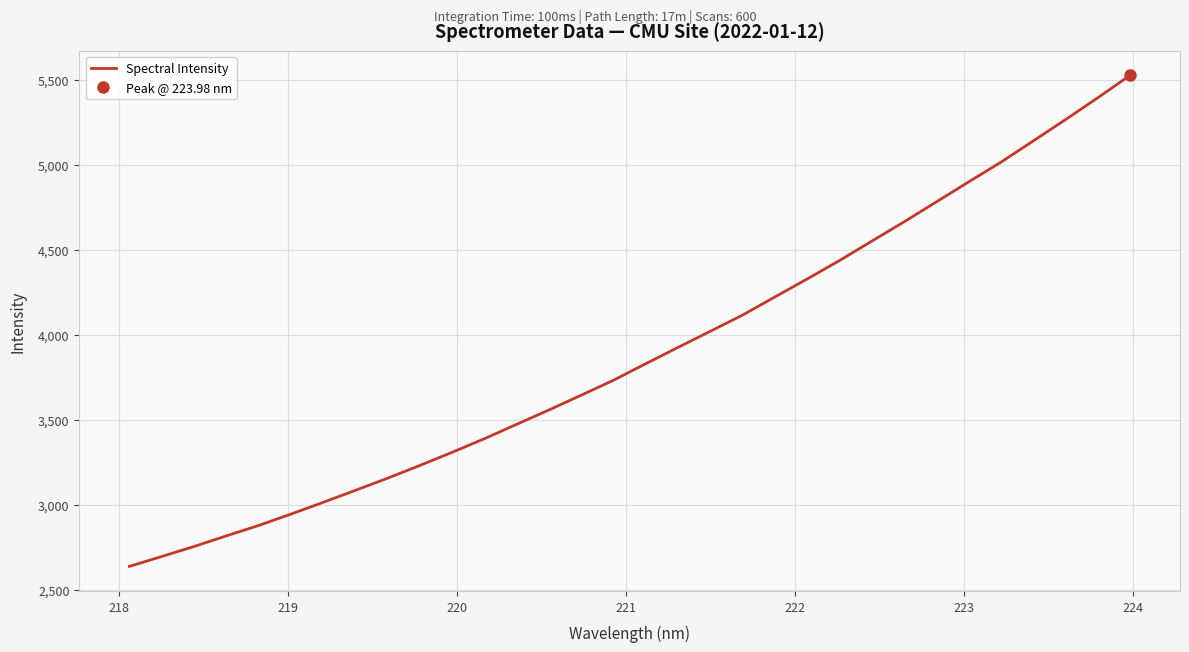

What is the sum of all values?

124466.5